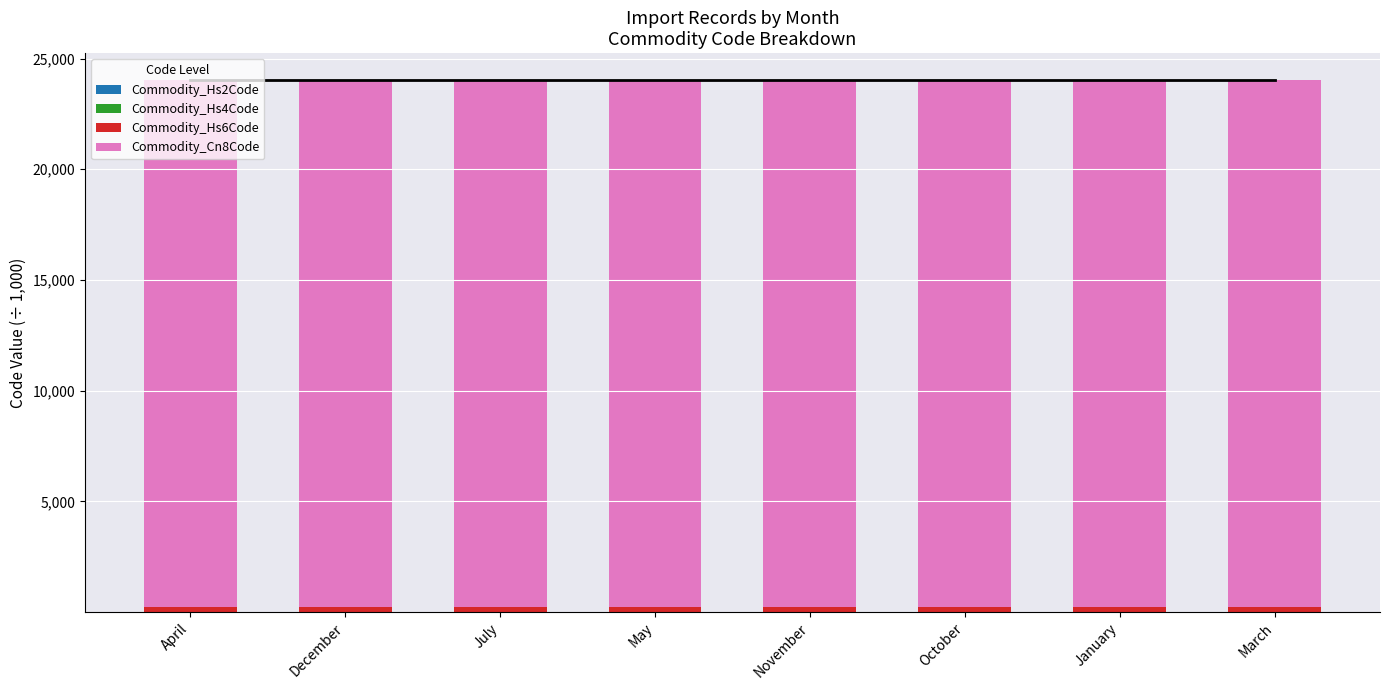

What is the label of the 2nd bar from the right?

January